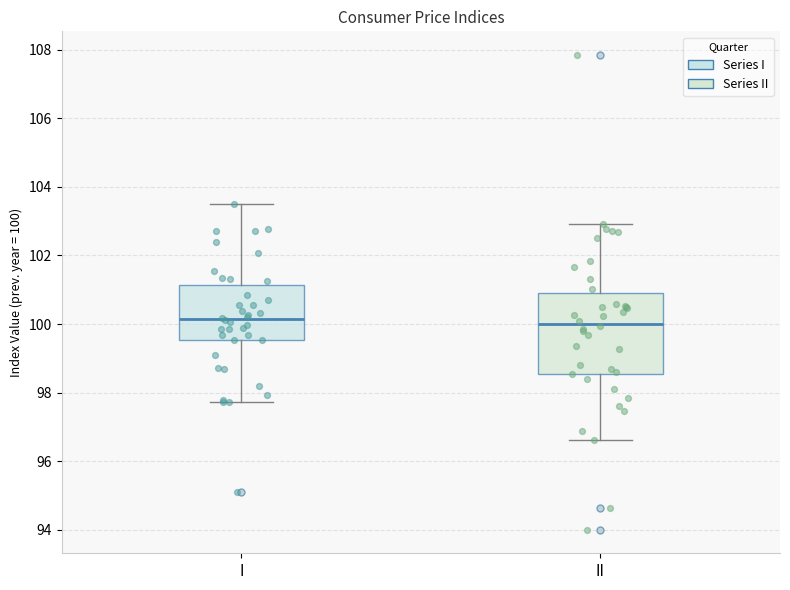

Comparing the boxes themselves (not the whiskers), which one is the tallest?

II